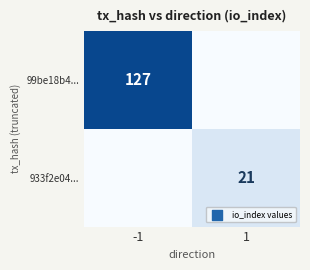

True or false: 99be18b4... has a value of 68 at -1.

False